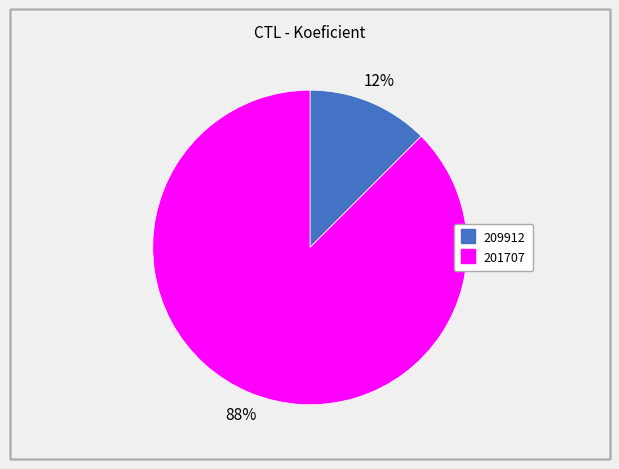

Which slice is the largest?

201707